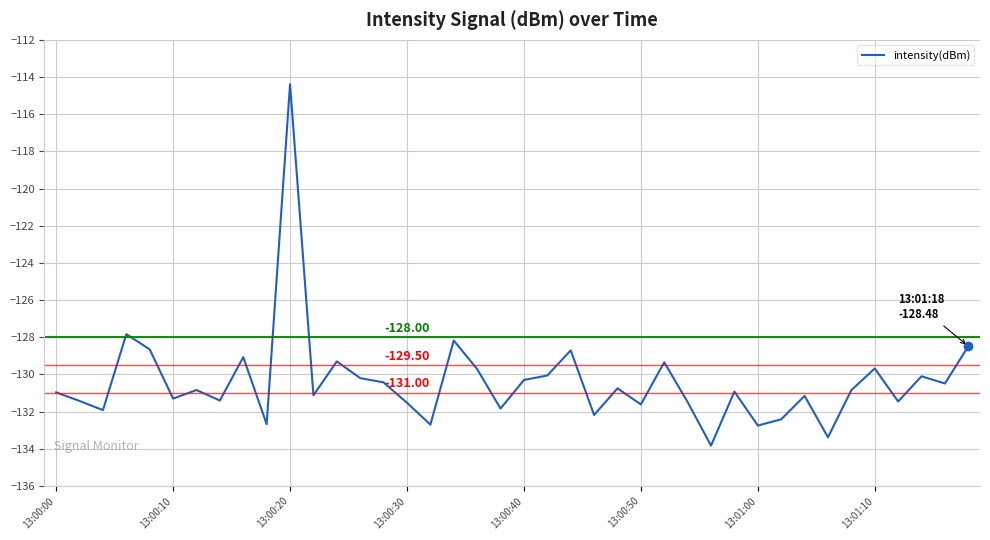

True or false: the data has more than 1 interior local peaks.

True